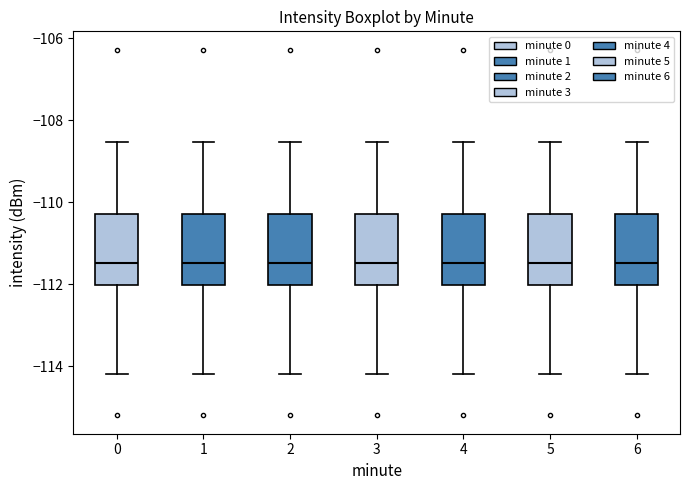

Reading left to right, transcribe this box plot: for each box, give where its median line is, the range the box spans, and where its two whiskers end, as read against the y-axis. The values are not printed on the chart, so give them approximately, as read against the axis.

0: median -111.4, box -112.0 to -110.2, whiskers -114.2 to -108.6
1: median -111.4, box -112.0 to -110.2, whiskers -114.2 to -108.6
2: median -111.4, box -112.0 to -110.2, whiskers -114.2 to -108.6
3: median -111.4, box -112.0 to -110.2, whiskers -114.2 to -108.6
4: median -111.4, box -112.0 to -110.2, whiskers -114.2 to -108.6
5: median -111.4, box -112.0 to -110.2, whiskers -114.2 to -108.6
6: median -111.4, box -112.0 to -110.2, whiskers -114.2 to -108.6